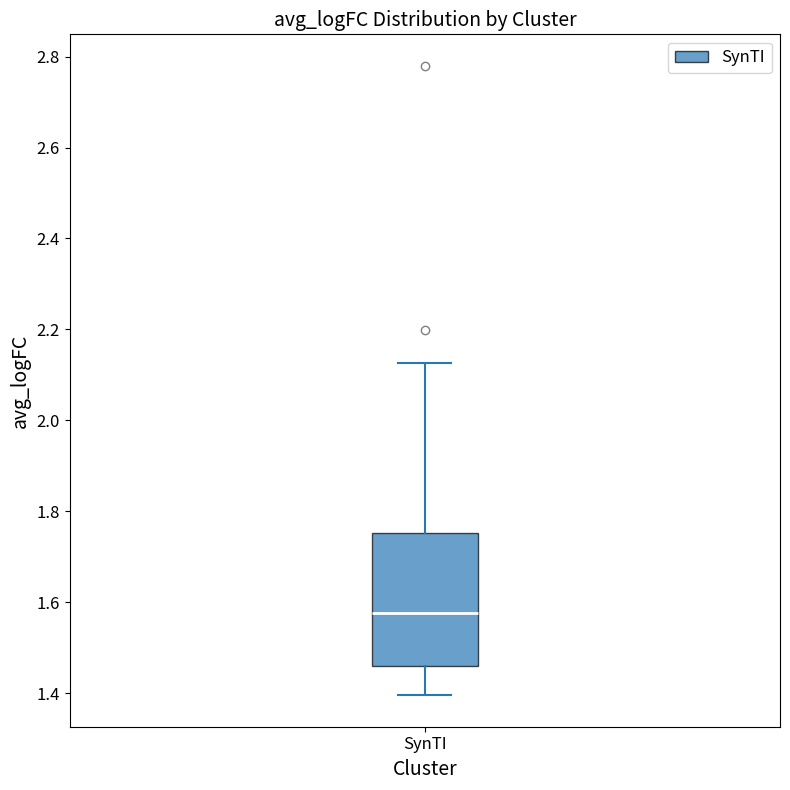

Transcribe this box plot: give where the median line is, the range the box spans, and where the two whiskers end, as read against the y-axis. The values are not printed on the chart, so give them approximately, as read against the axis.

median 1.58, box 1.46 to 1.76, whiskers 1.40 to 2.12